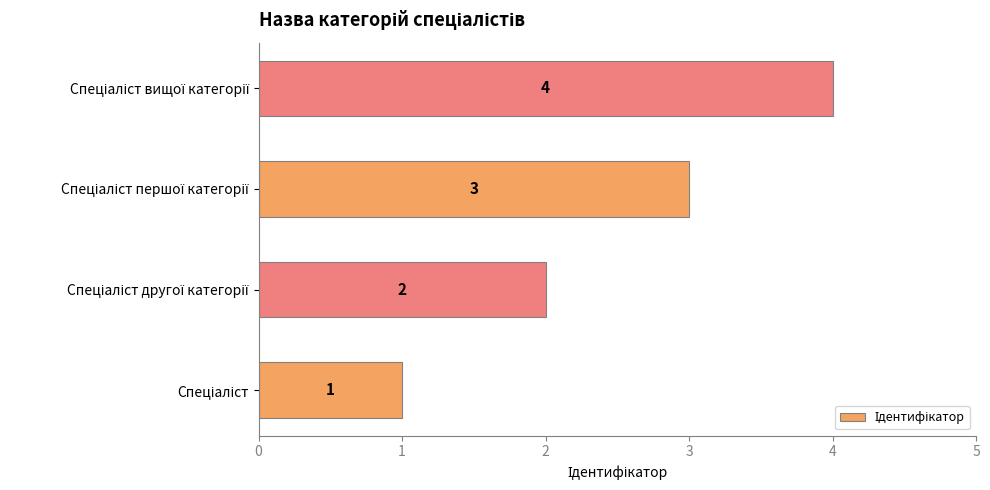

Count the number of data series in this chart.

1